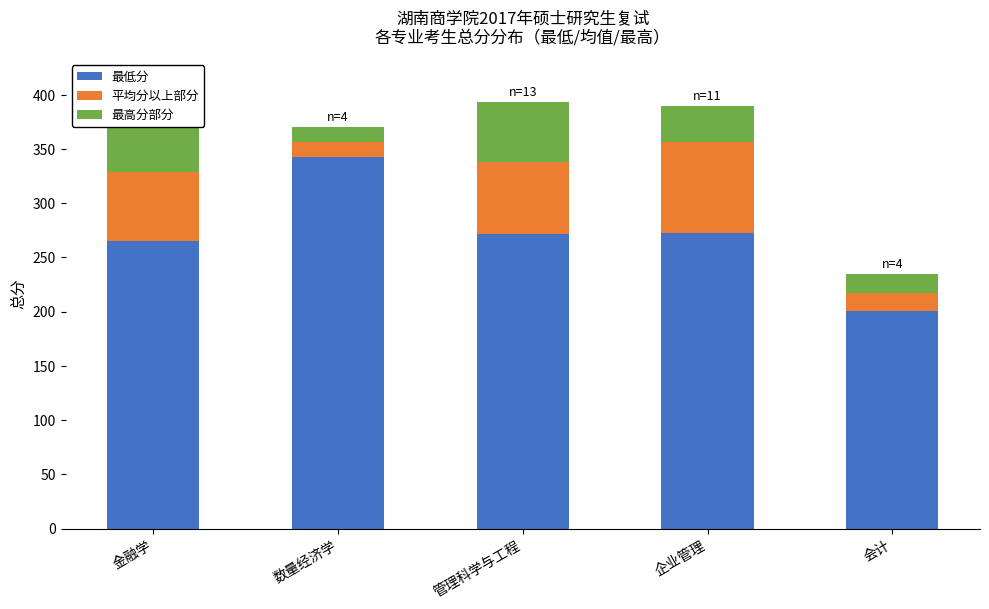

True or false: 平均分以上部分 has a value of 13.5 at 数量经济学.

True